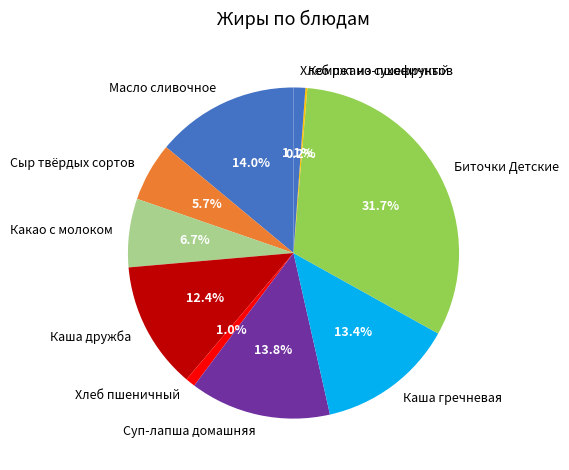

What portion of the pie excludes Суп-лапша домашняя?

86.2%